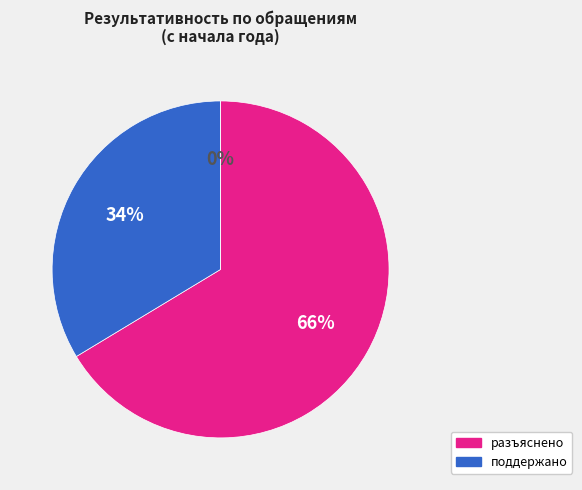

What is the largest slice in the pie chart?

разъяснено